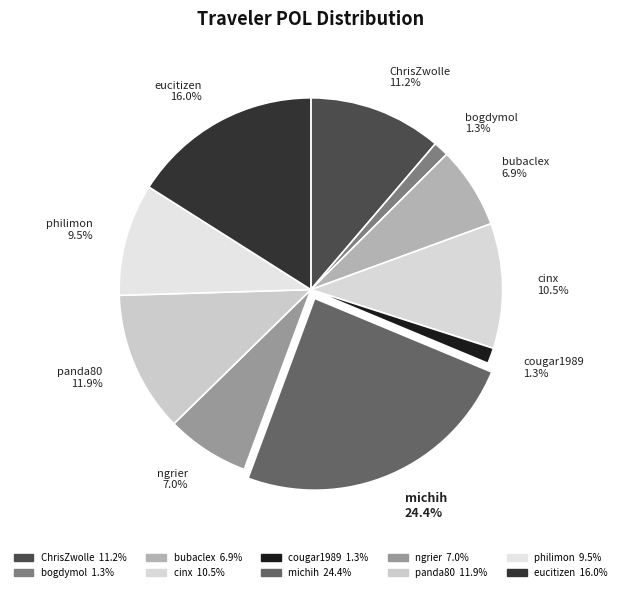

Which has a higher value, bogdymol or cinx?

cinx